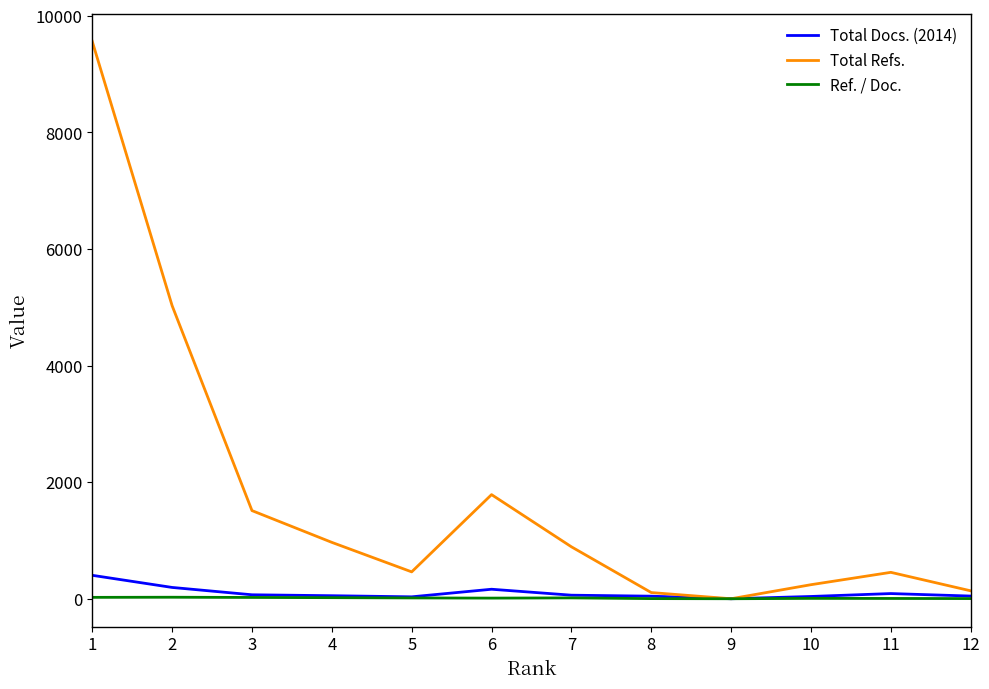

Does the chart display data point markers on the line(s)?

No